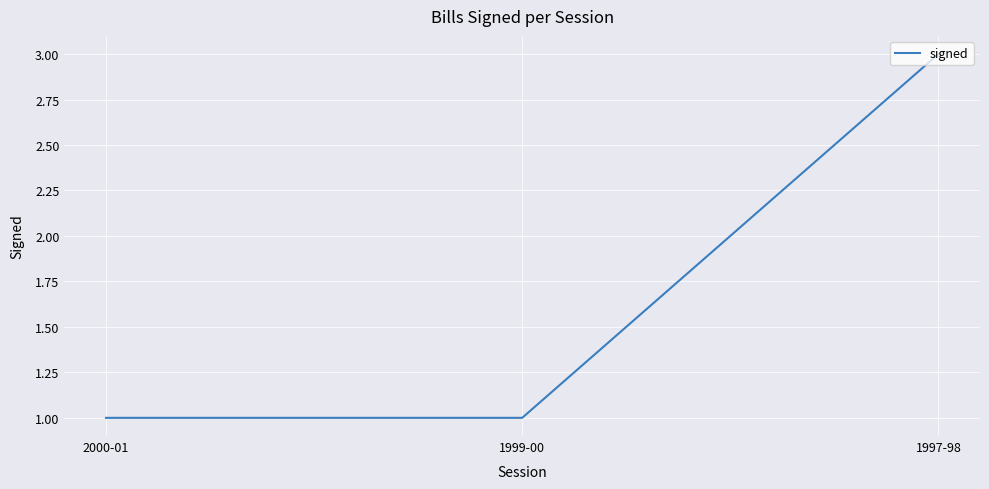

What is the sum of the values at 1997-98 and 1999-00?

4